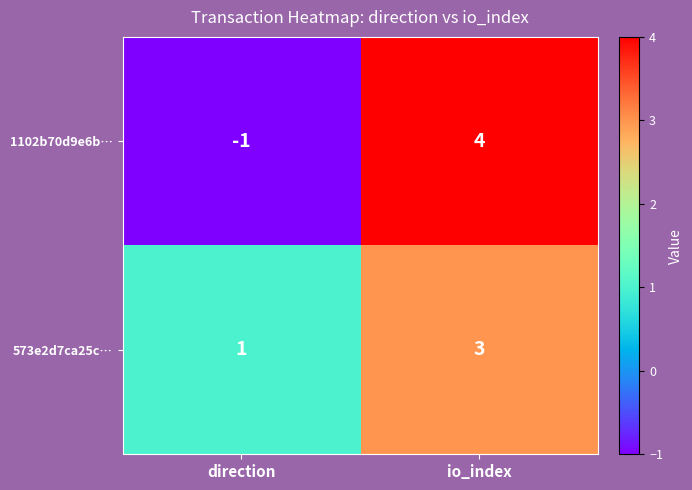

Which label corresponds to the smallest value in the chart?

direction